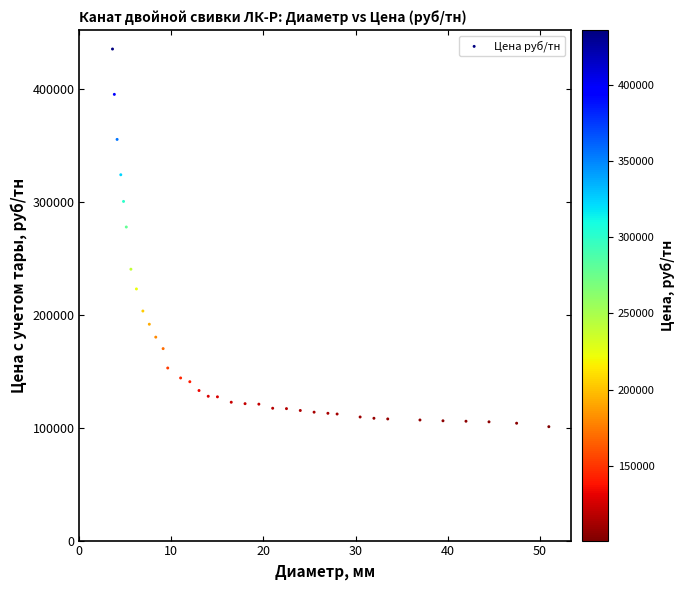

What is the range of Y values (max minus min)?

334713.9